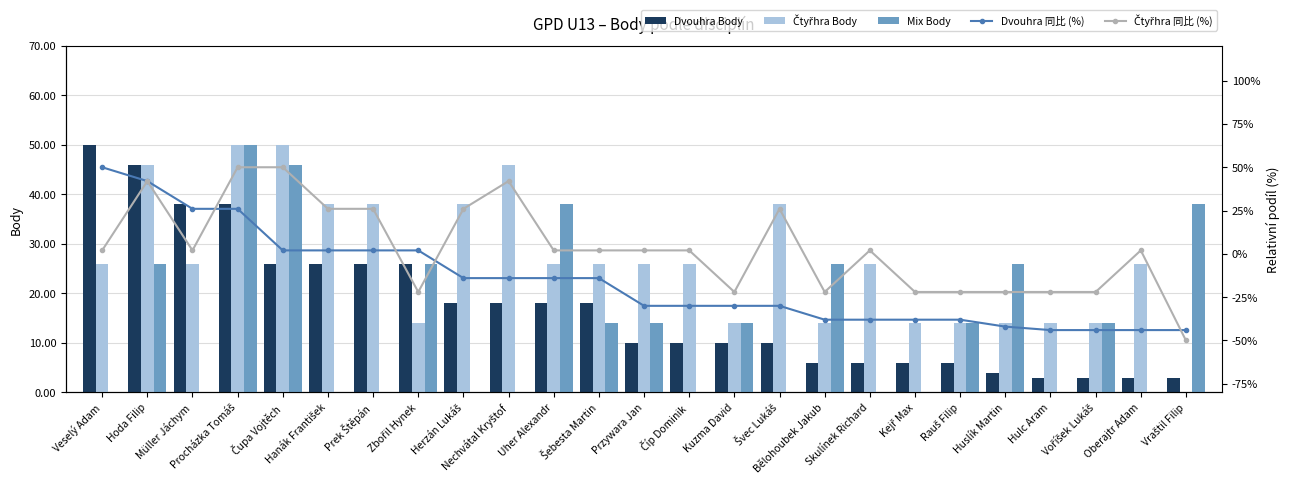

What position from the right is Müller Jáchym?

23